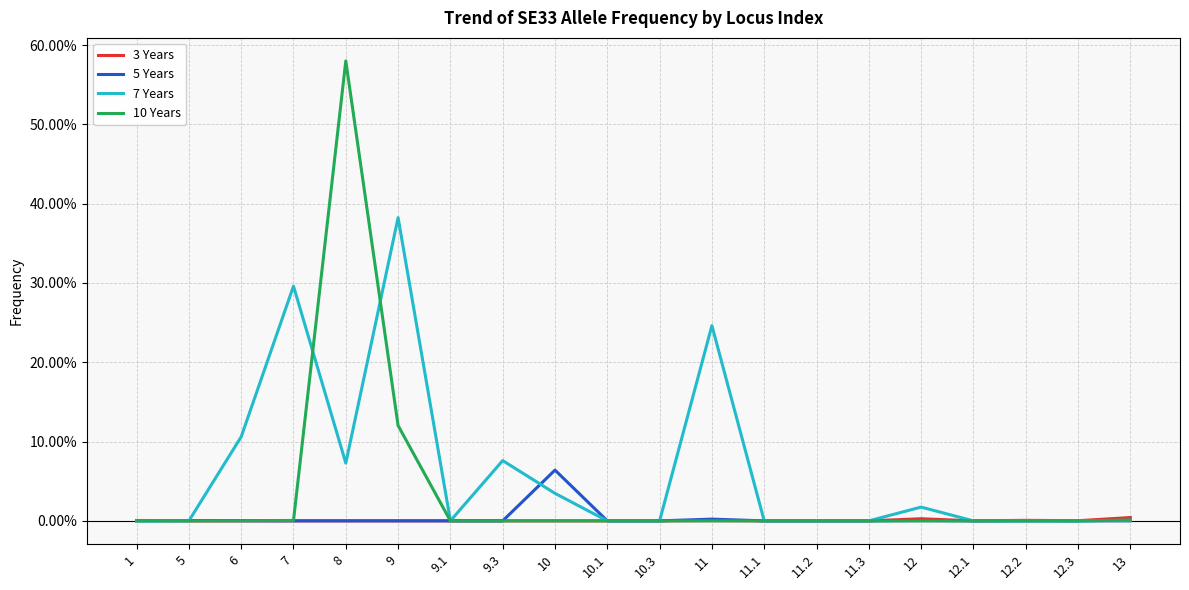

Which series ends up on top after the final intersection of 7 Years and 10 Years?

7 Years